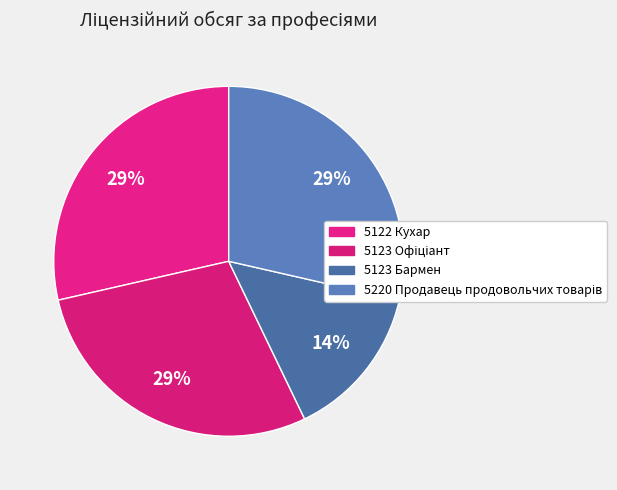

How many segments does this pie chart have?

4